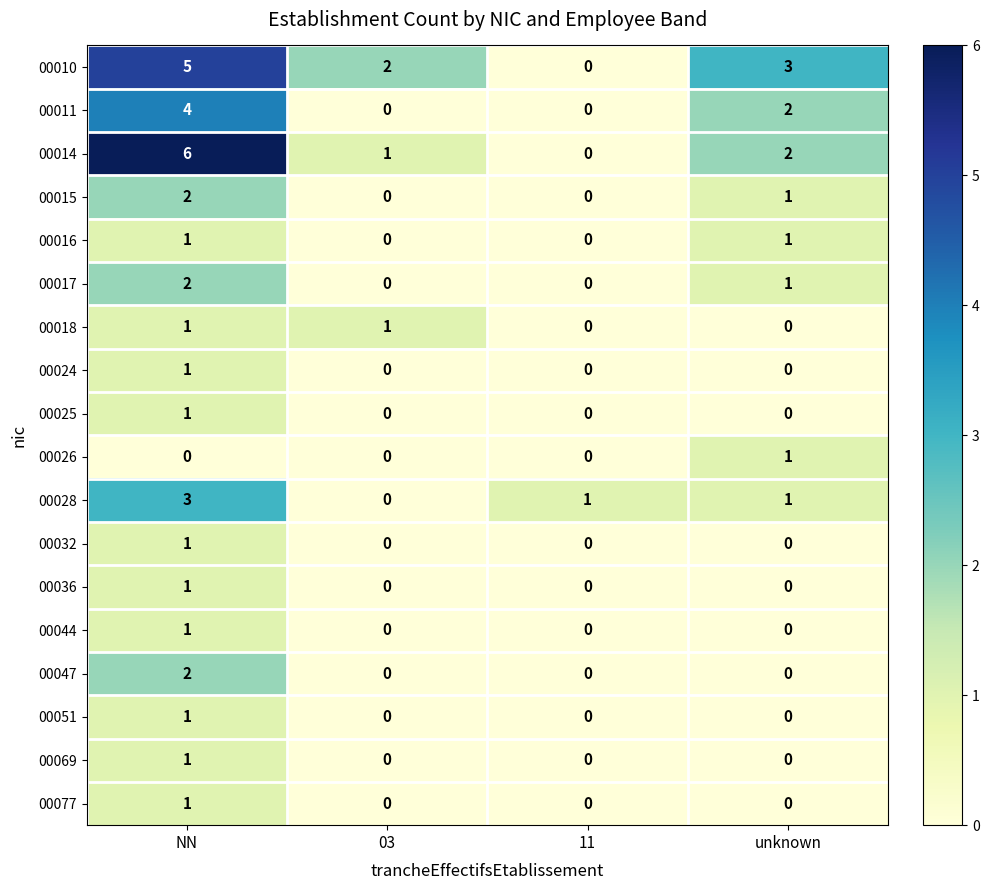

The value of 00011 at NN is 4. True or false?

True